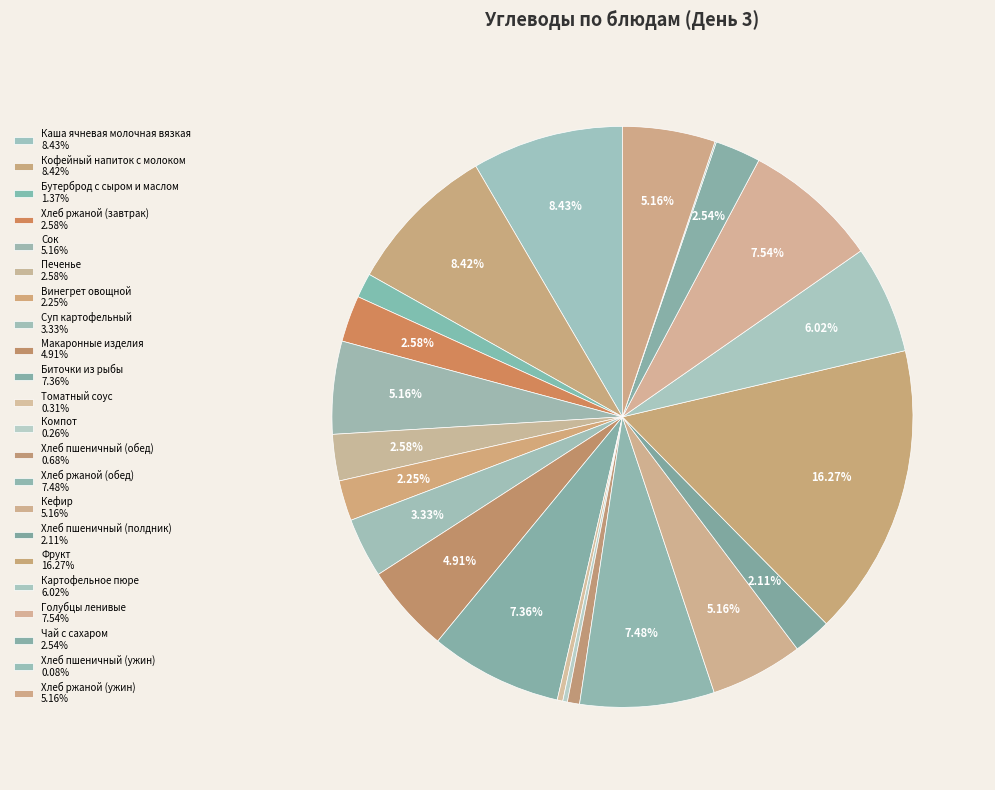

Which category has the biggest portion of the pie?

Фрукт